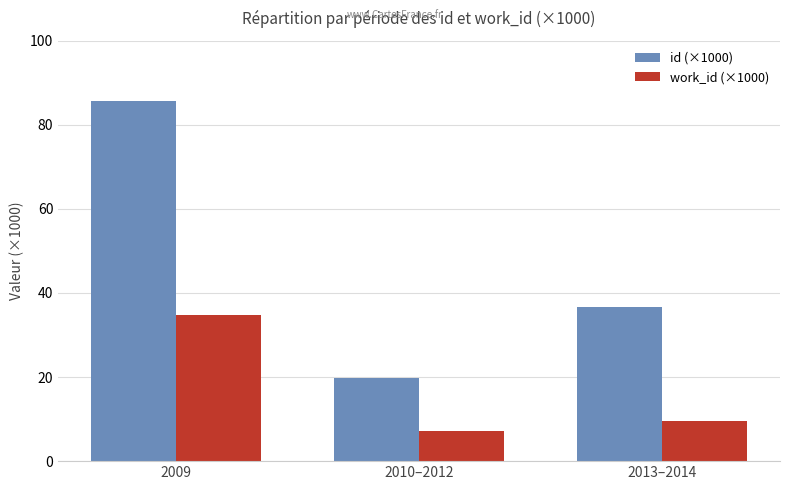

Are the bars grouped side by side (vs. stacked)?

Yes